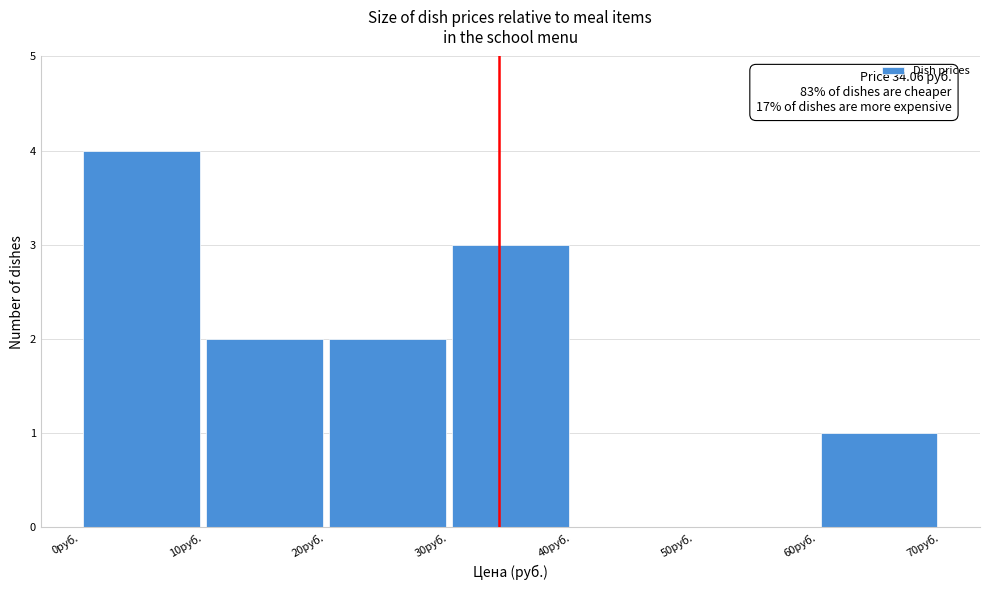

Over which range of the x-axis is the bar tallest?

0 to 10